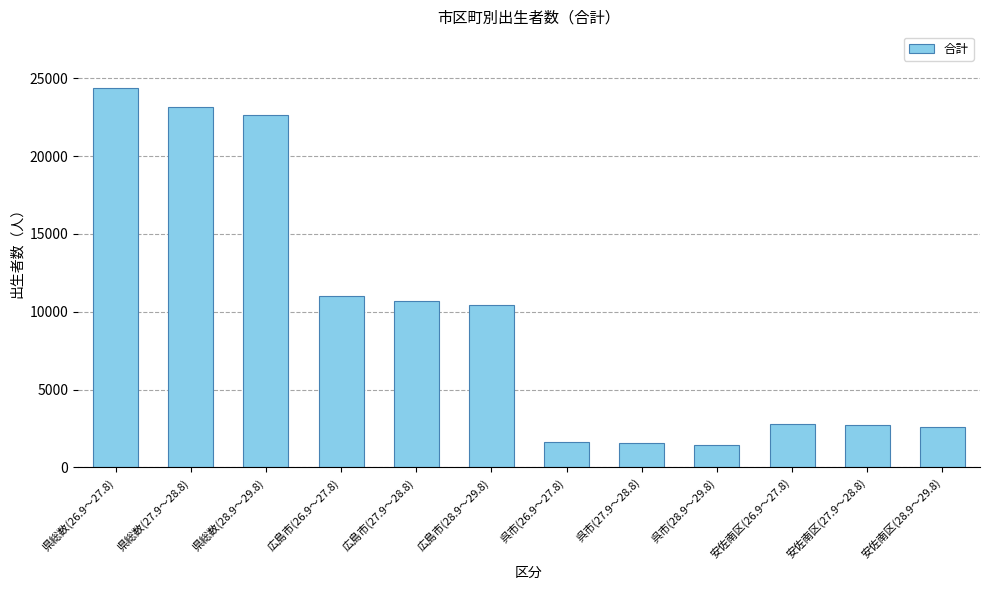

What is the ratio of the value at 安佐南区(28.9～29.8) to the value at 県総数(28.9～29.8)?

0.1